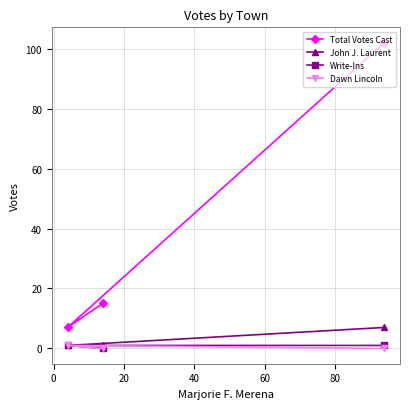

Reading right to left, transcribe all the data shown in this chart.

Total Votes Cast: 102	15	7
John J. Laurent: 7	1	1
Write-Ins: 1	0	1
Dawn Lincoln: 0	0	1